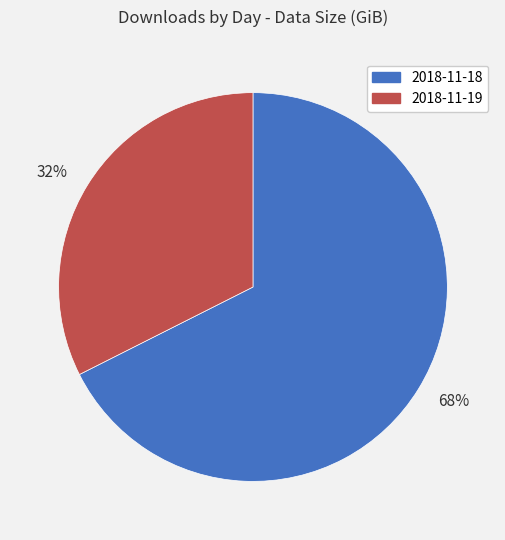

Between 32% and 68%, which is larger?

68%